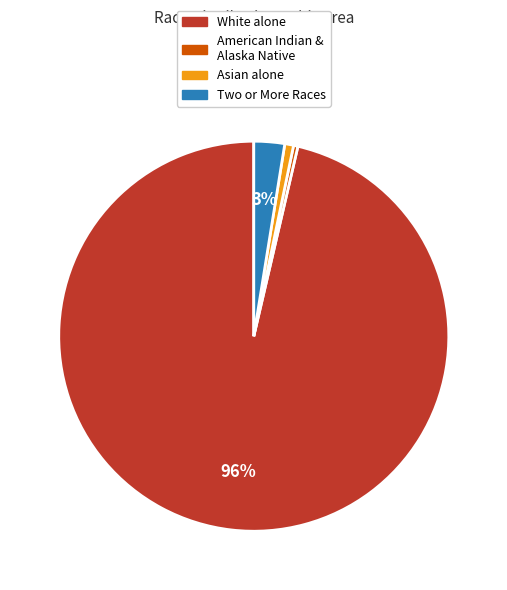

Does any single category account for the majority?

Yes